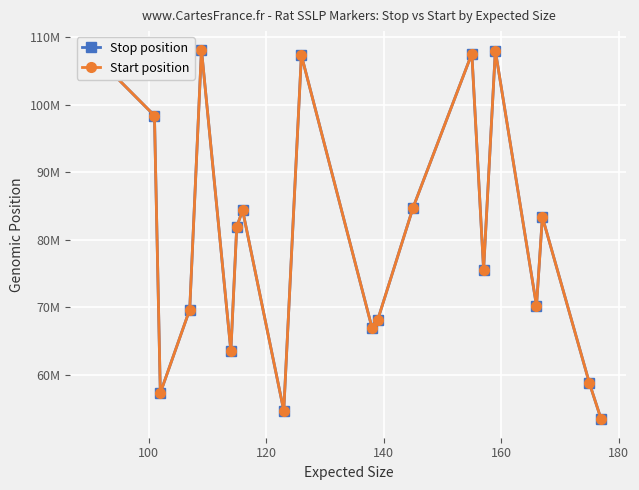

Which series has the largest range (max minus min)?

Start position